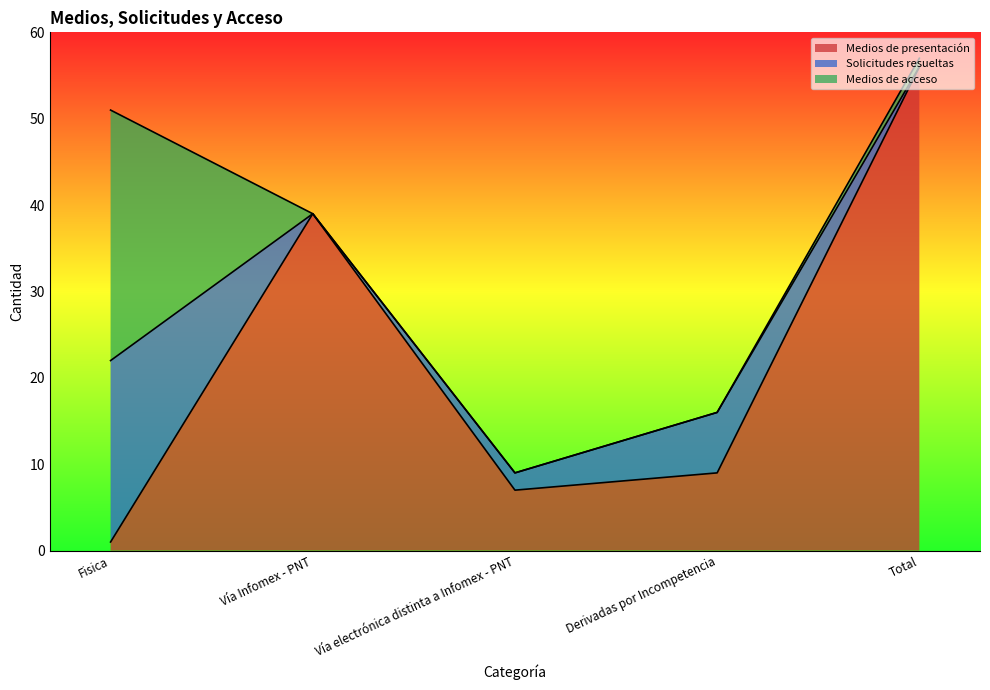

What value does the Solicitudes resueltas series have at Derivadas por Incompetencia, to the nearest 10?

10